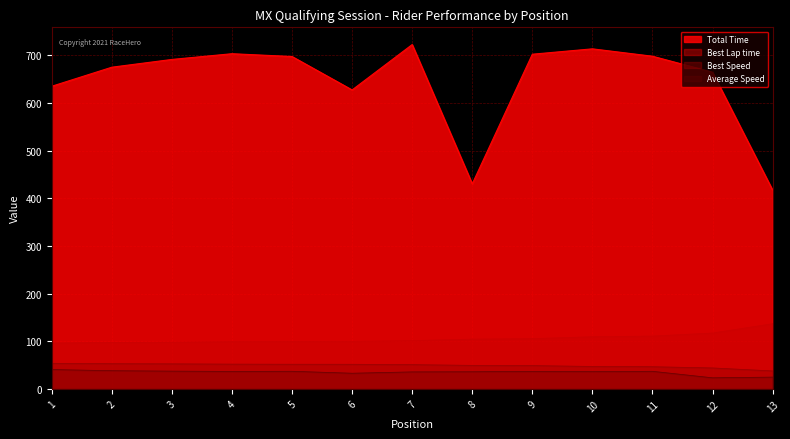

The Total Time series shows 627.1 at 6. True or false?

True